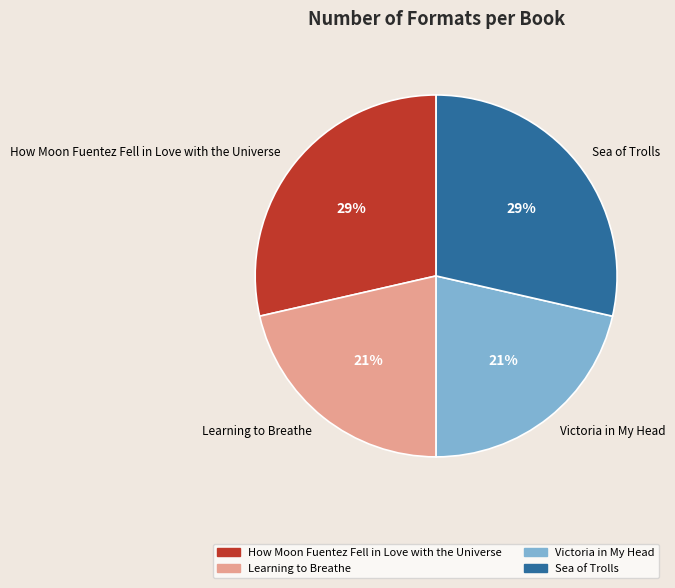

Does Sea of Trolls represent more than half of the total?

No